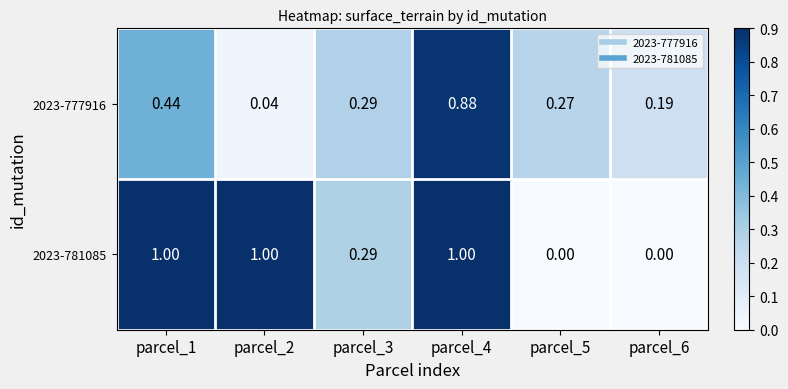

Rank the series by their maximum value, from lowest to highest.

2023-777916, 2023-781085